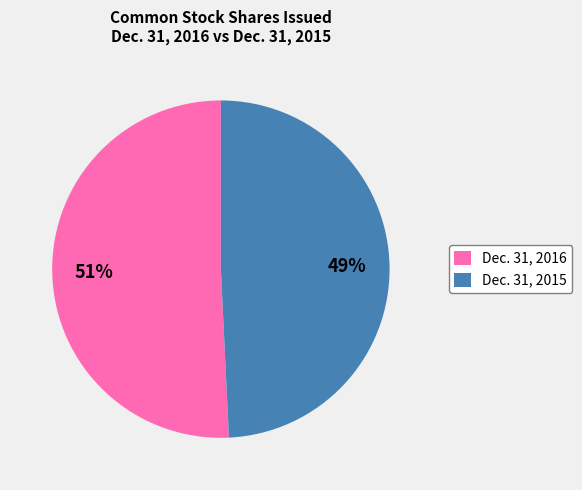

How many segments does this pie chart have?

2